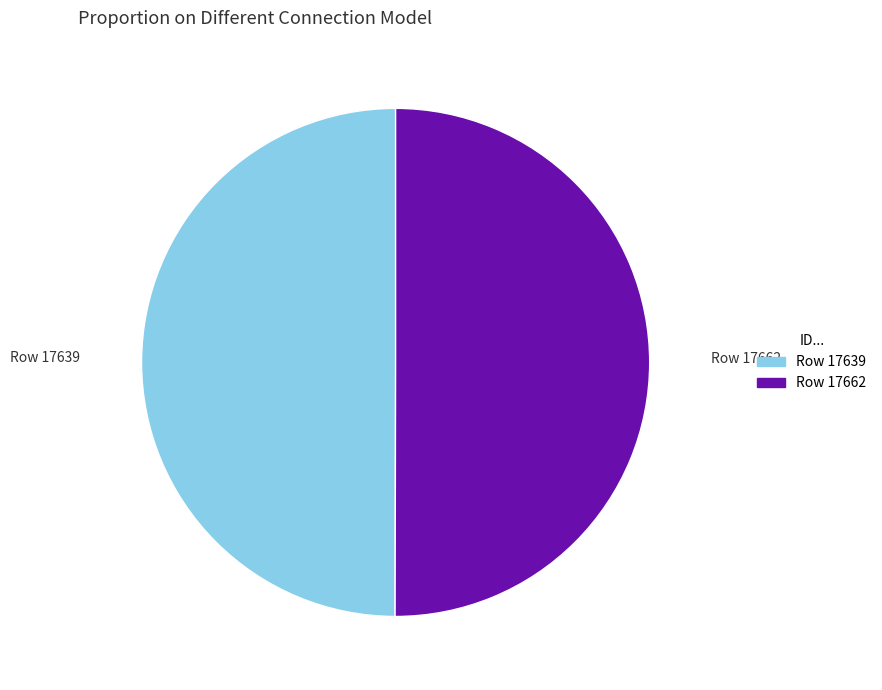

Is it true that Row 17639 is 50% of the pie?

True